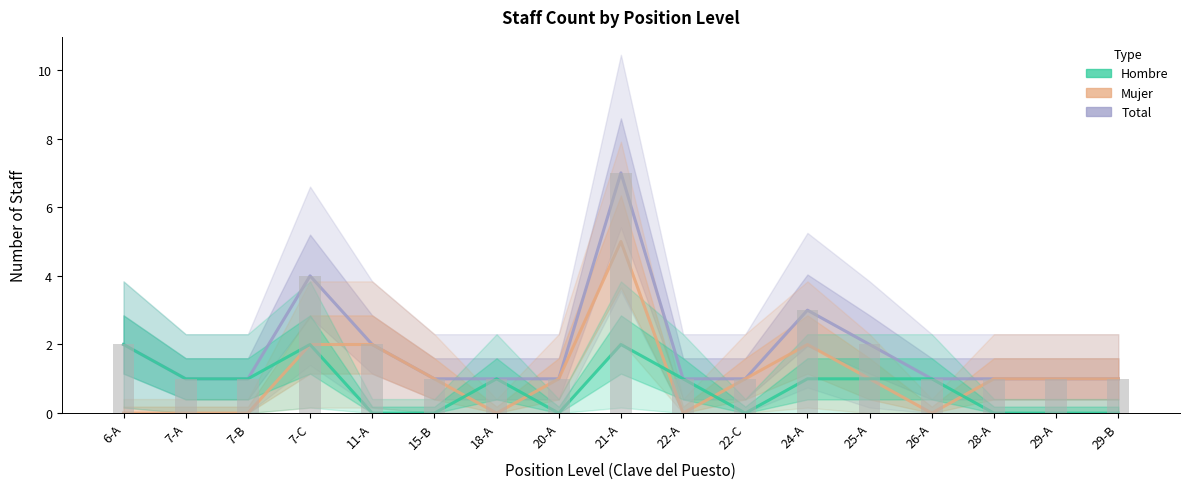

What are all the series names shown in the legend?

Total, Mujer, Hombre